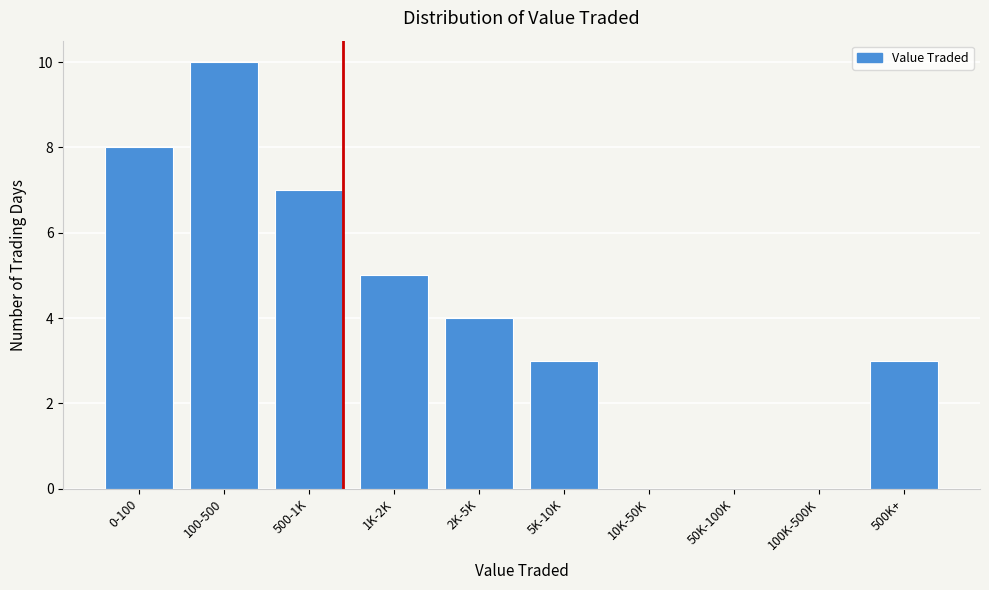

Reading right to left, transcribe all the data shown in this chart.

500K+=3	100K-500K=0	50K-100K=0	10K-50K=0	5K-10K=3	2K-5K=4	1K-2K=5	500-1K=7	100-500=10	0-100=8